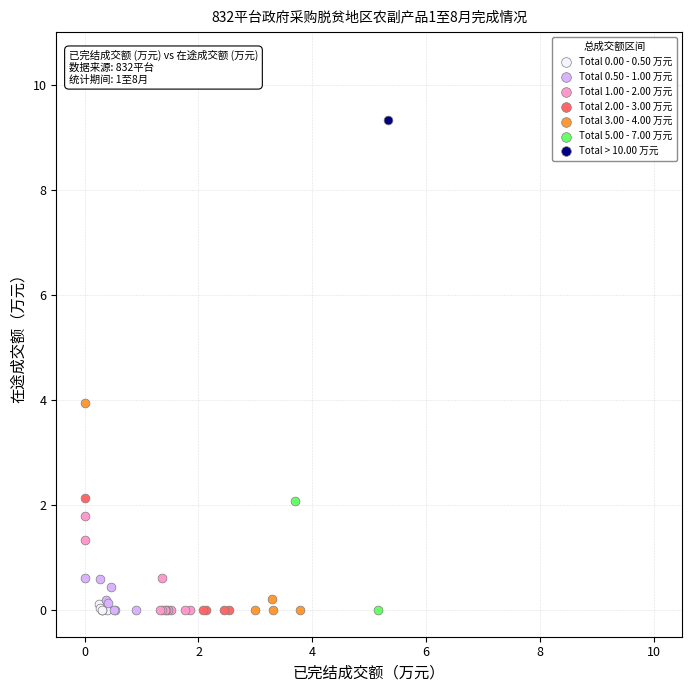

What are all the series names shown in the legend?

Total 0.00 - 0.50 万元, Total 0.50 - 1.00 万元, Total 1.00 - 2.00 万元, Total 2.00 - 3.00 万元, Total 3.00 - 4.00 万元, Total 5.00 - 7.00 万元, Total > 10.00 万元